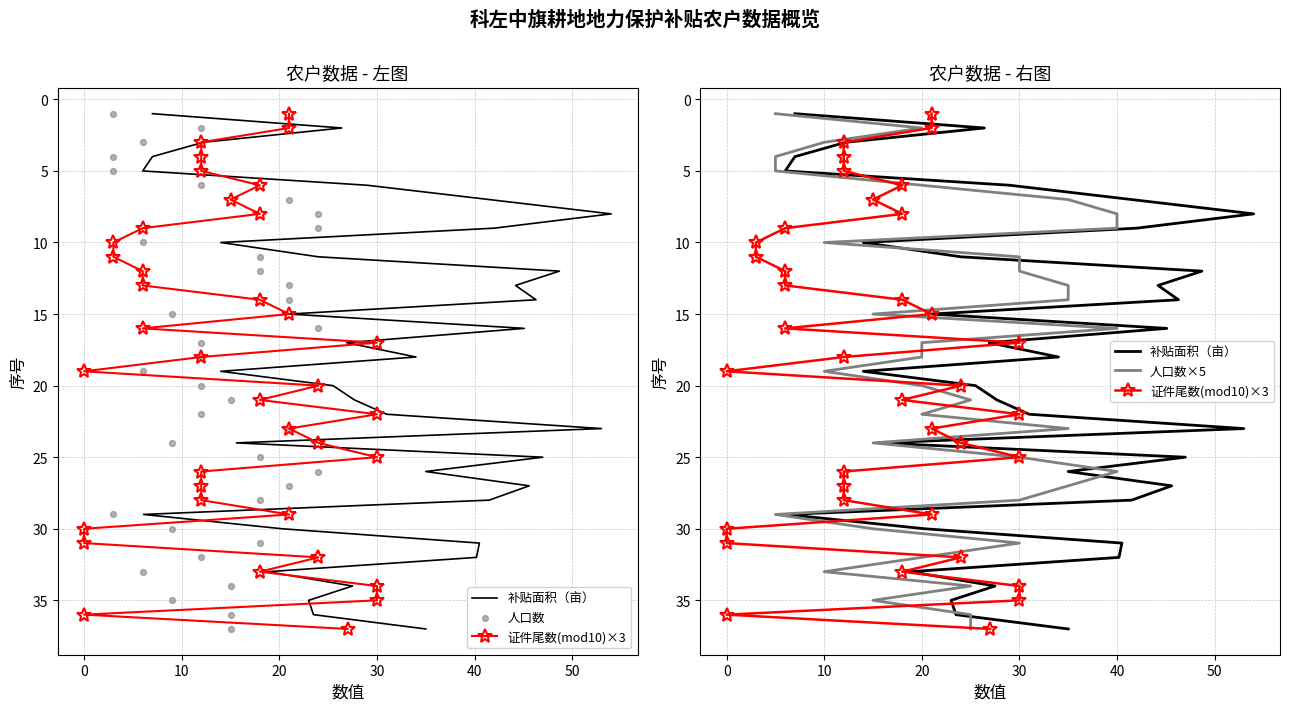

Is the value of 人口数×5 at 35 greater than the value of 证件尾数(mod10)×3 at 0?

Yes